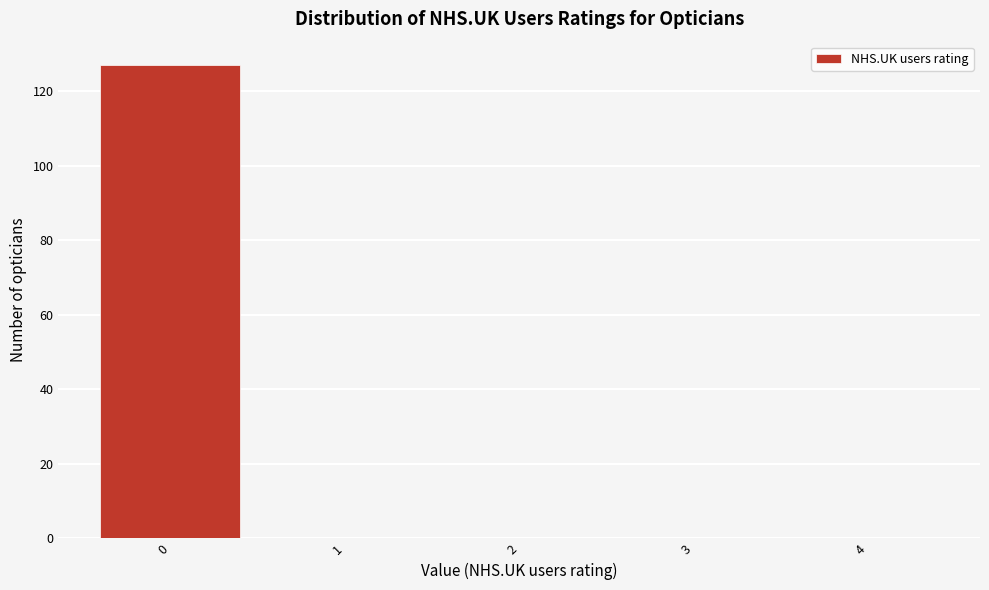

Over which range of the x-axis is the bar tallest?

-0.5 to 0.5